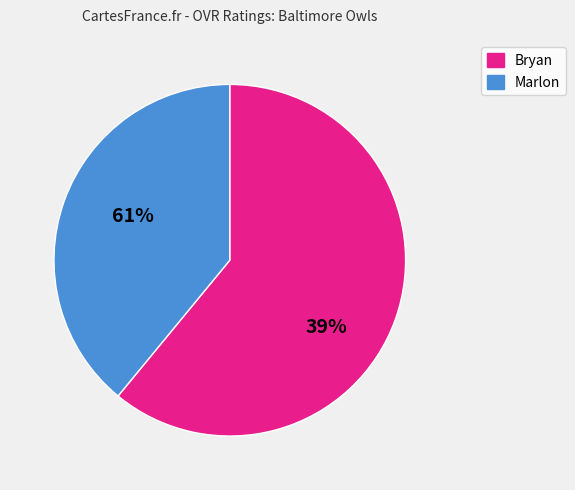

Is the sum of Marlon and Bryan greater than half?

Yes